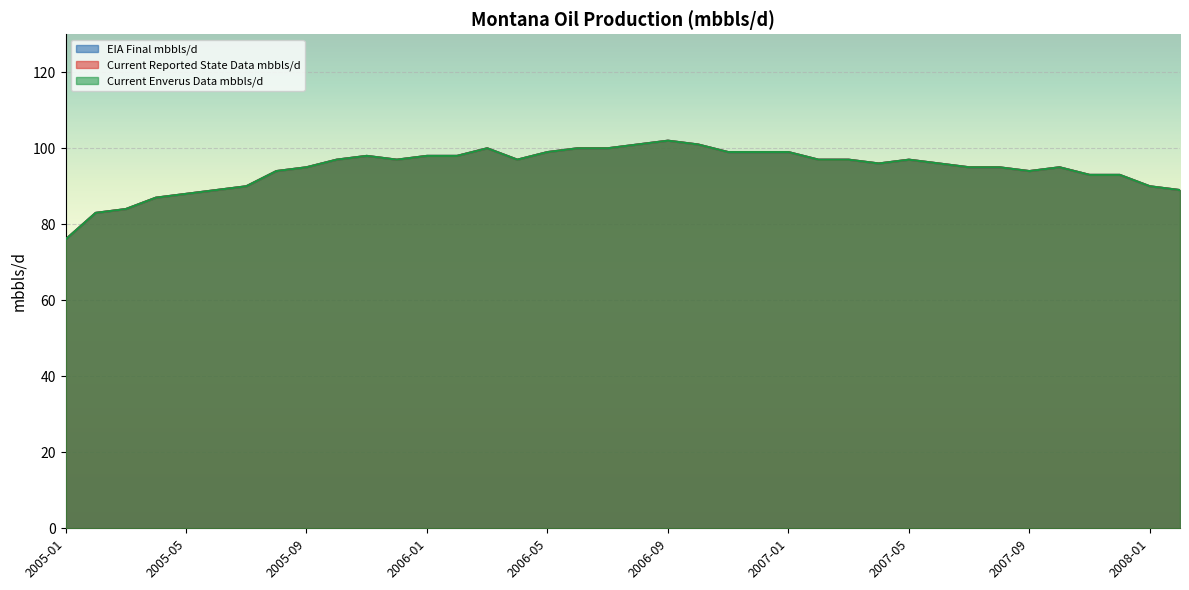

At how many categories does at least one series exceed 94?

25